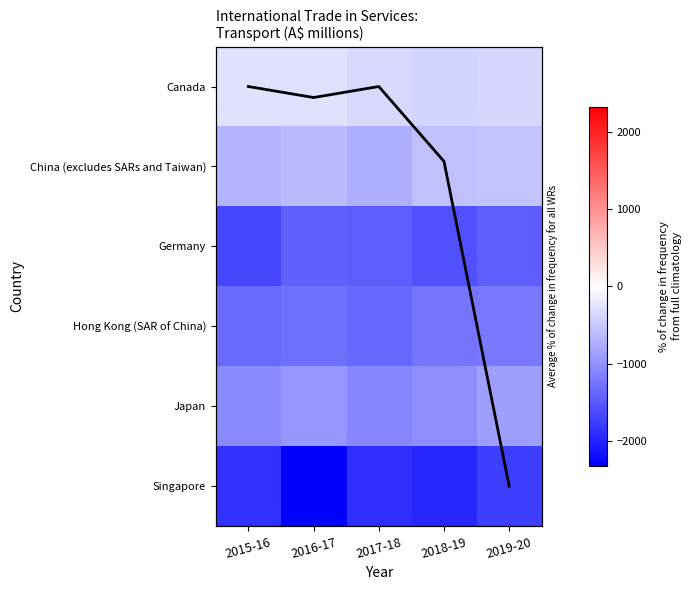

True or false: Singapore has a value of -1902.0 at 2017-18.

True